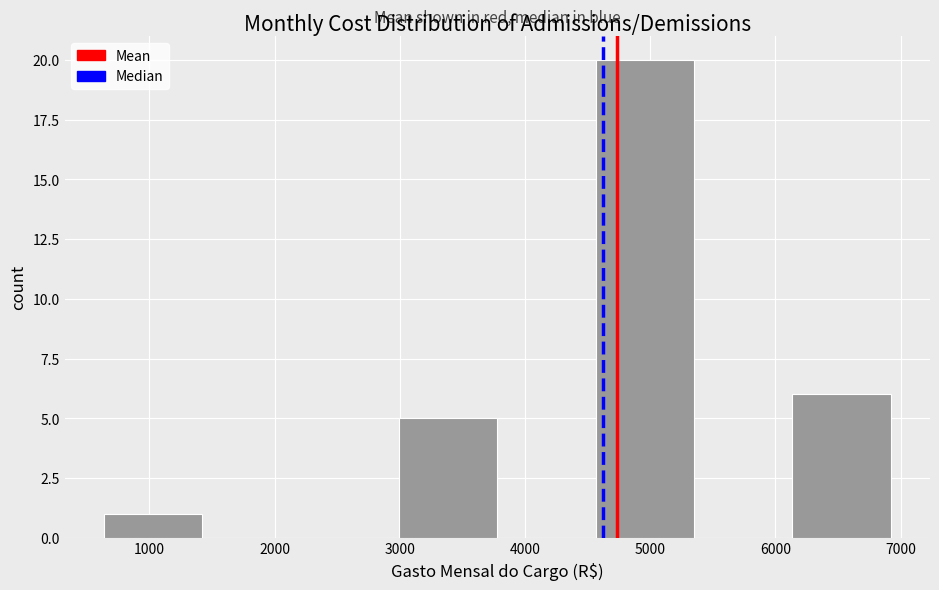

Which range on the x-axis has the tallest bar?

4600 to 5300